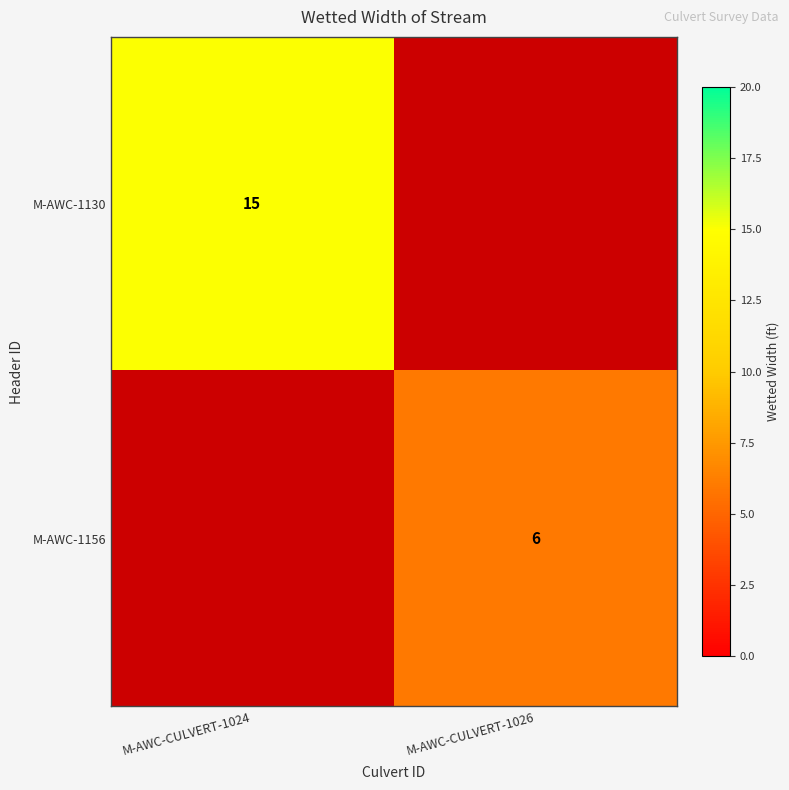

The value of M-AWC-1156 at M-AWC-CULVERT-1026 is 6. True or false?

True